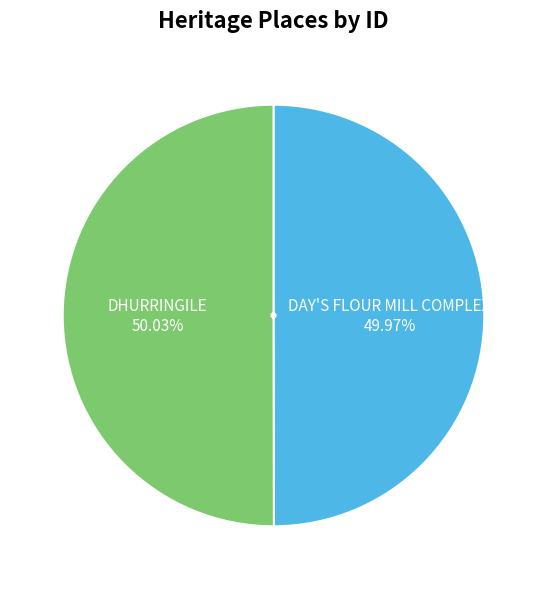

What is the ratio of the value at DAY'S FLOUR MILL COMPLEX to the value at DHURRINGILE?

1.0